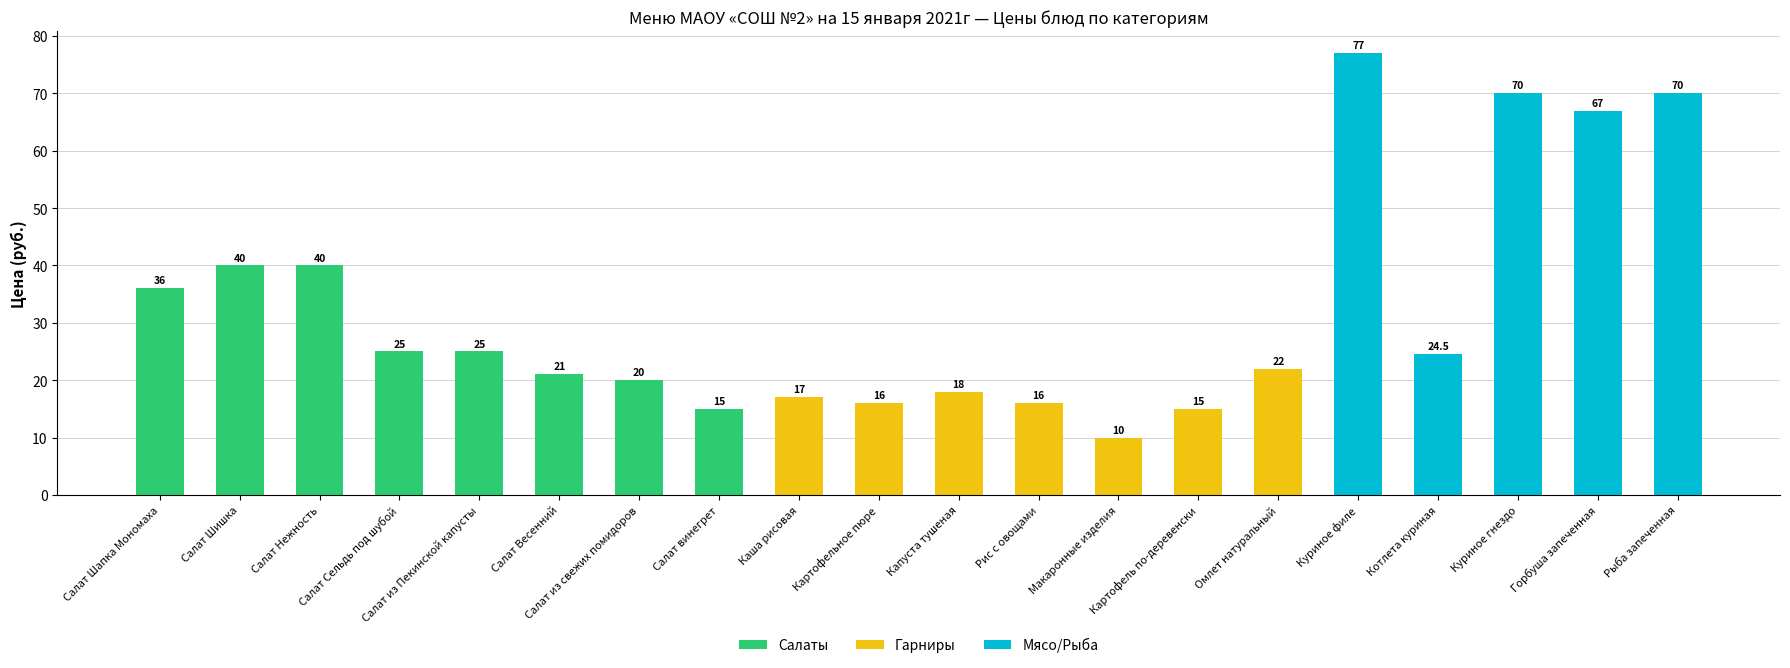

What is the highest value of the Салаты series?

40.0